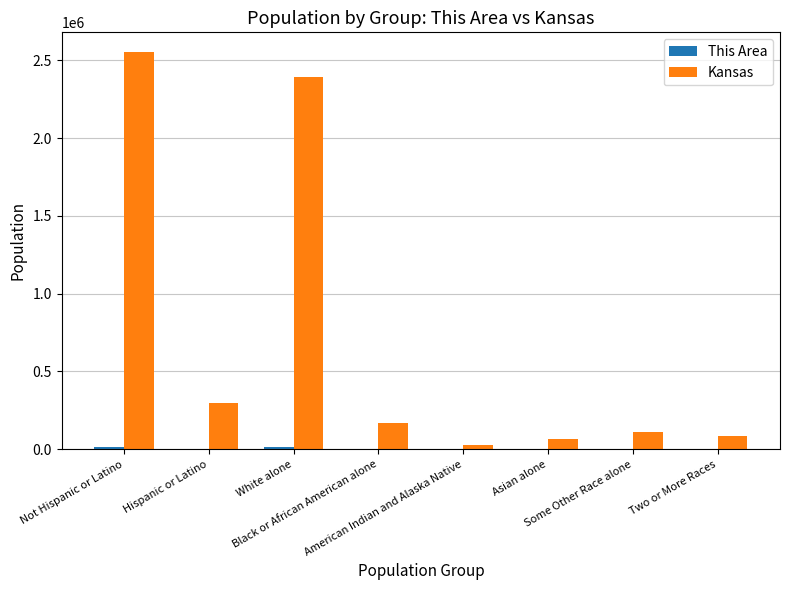

Which series has the largest total across all categories?

Kansas